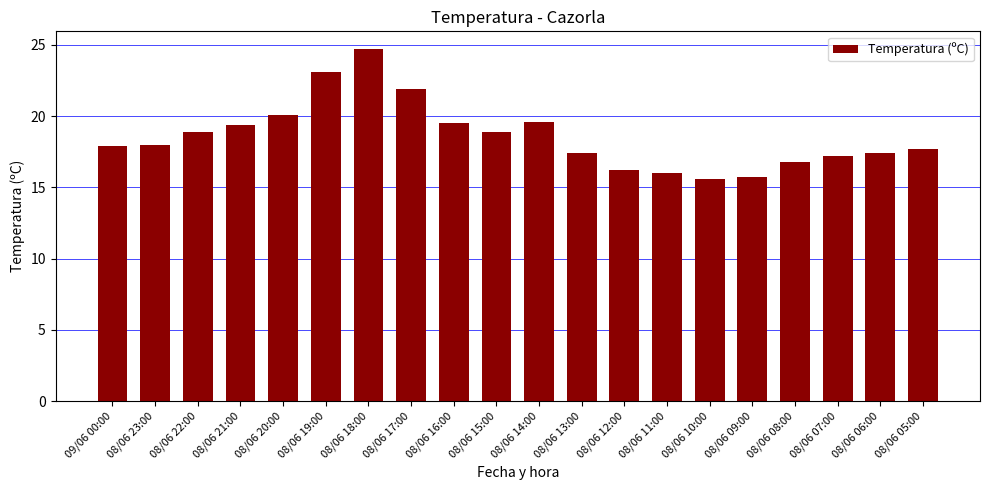

What is the value of the 12th bar from the left?

17.4